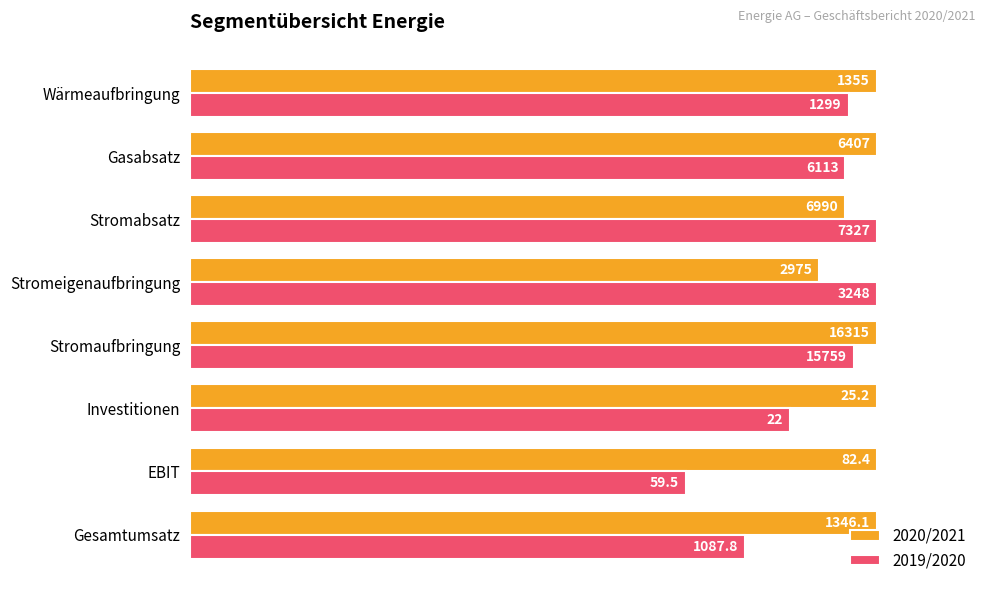

What are all the series names shown in the legend?

2020/2021, 2019/2020